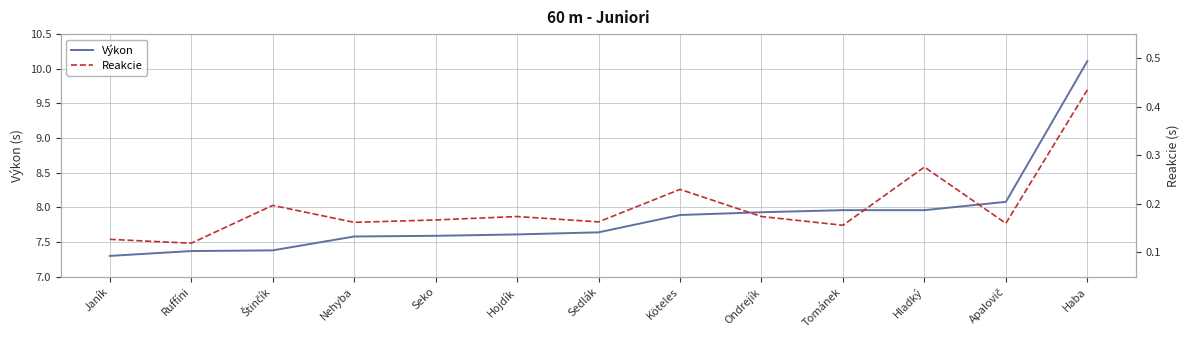

What is the highest value of the Reakcie series?

0.4